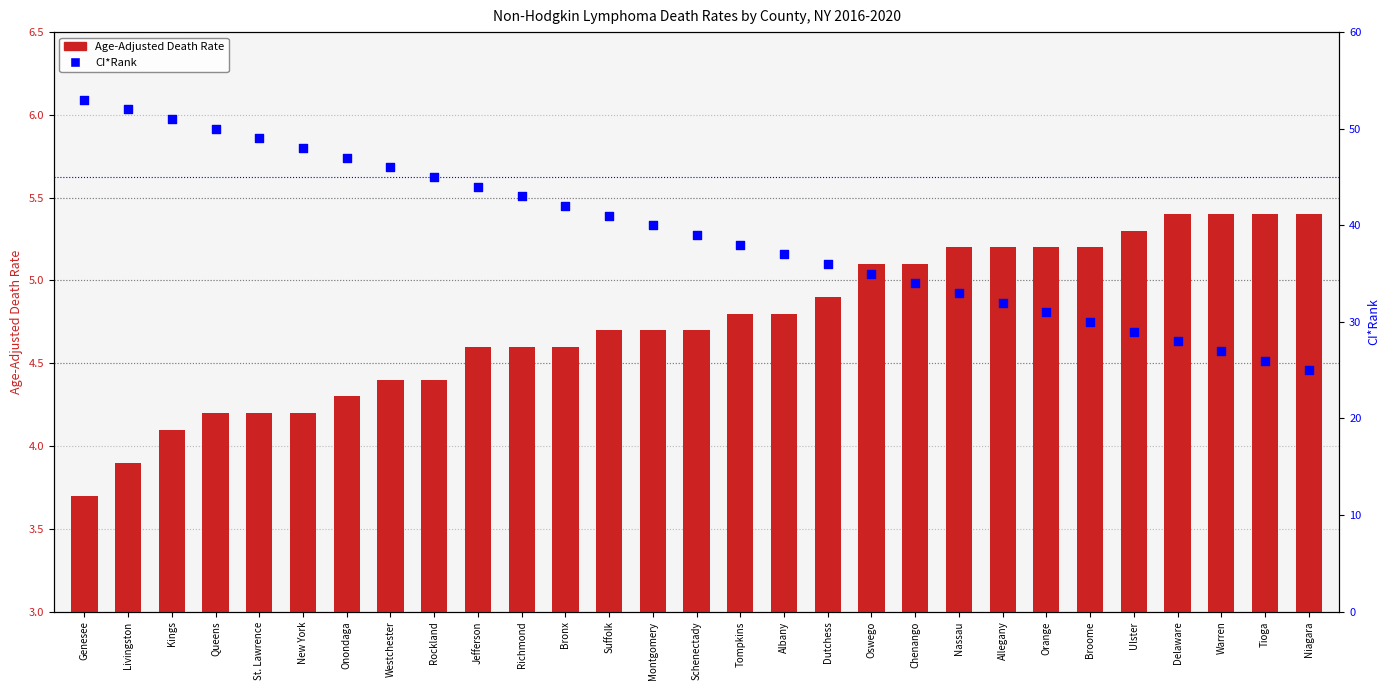

Is the value of CI*Rank at Orange greater than the value of Age-Adjusted Death Rate at Richmond?

Yes